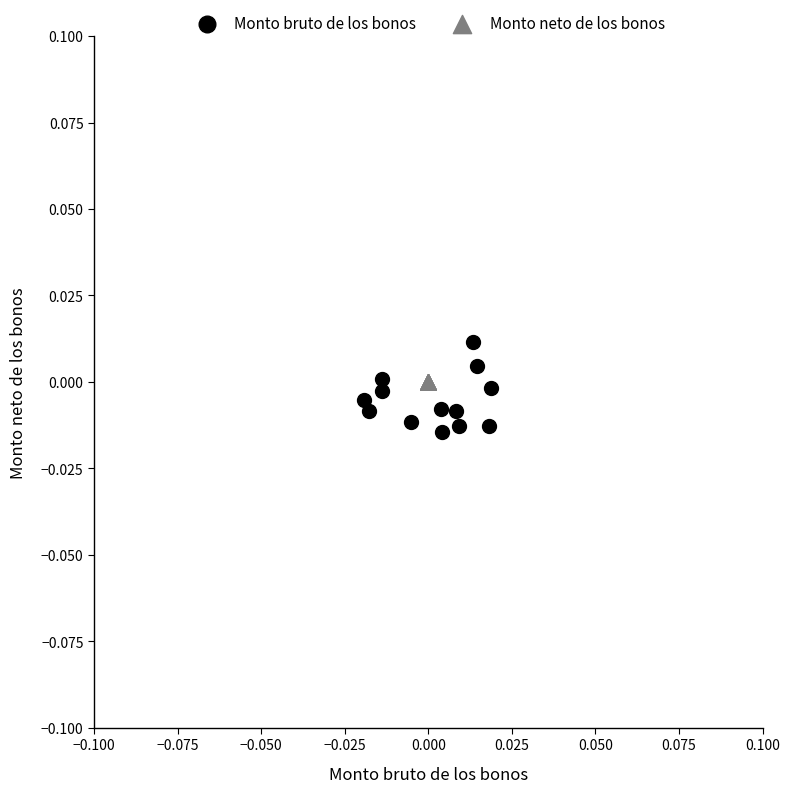

What are all the series names shown in the legend?

Monto bruto de los bonos, Monto neto de los bonos